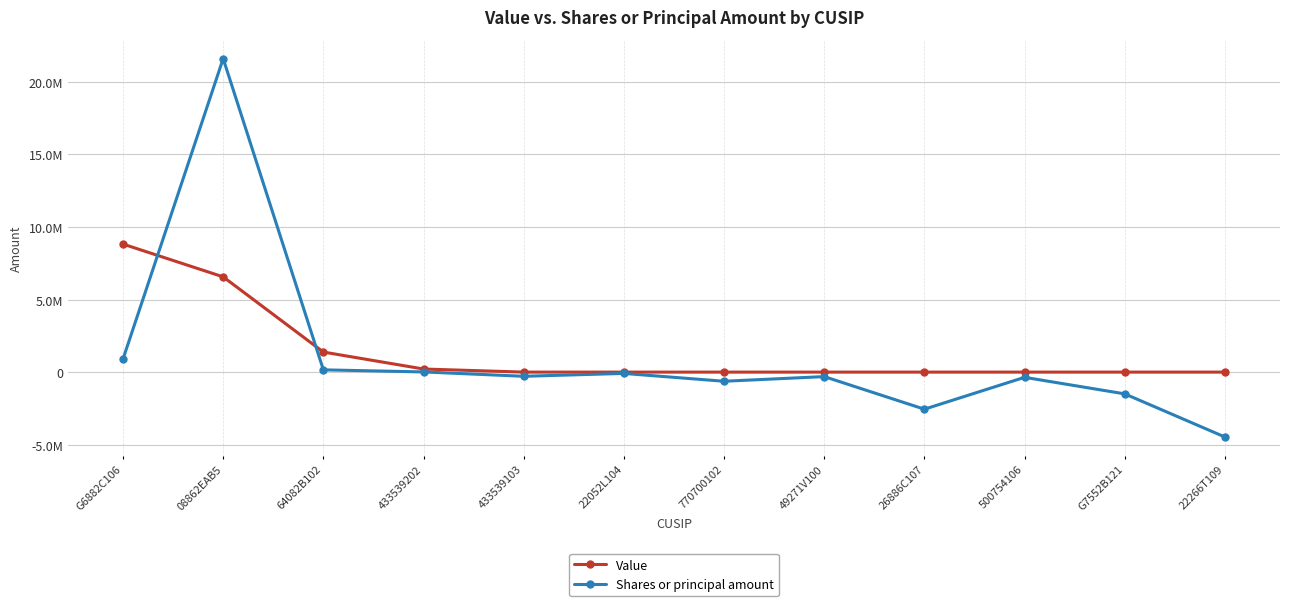

Reading left to right, list all the values displayed in this chart.

Value: G6882C106=8820000	08862EAB5=6562000	64082B102=1381000	433539202=213000	433539103=0	22052L104=0	770700102=0	49271V100=0	26886C107=0	500754106=0	G7552B121=0	22266T109=0
Shares or principal amount: G6882C106=900000	08862EAB5=21600000	64082B102=155741	433539202=11518	433539103=-287968	22052L104=-91200	770700102=-630666	49271V100=-309884	26886C107=-2555323	500754106=-359792	G7552B121=-1500000	22266T109=-4471476